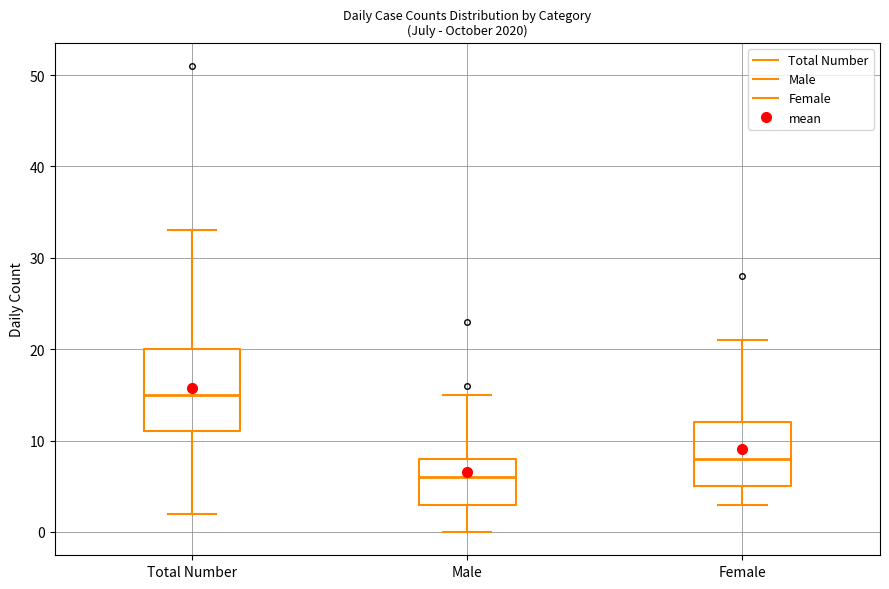

Reading left to right, read every box against the y-axis: the position of its median line, the range the box covers, and the ends of its whiskers. The values are not printed on the chart, so give them approximately, as read against the axis.

Total Number: median 15, box 11 to 20, whiskers 2 to 33
Male: median 6, box 3 to 8, whiskers 0 to 15
Female: median 8, box 5 to 12, whiskers 3 to 21